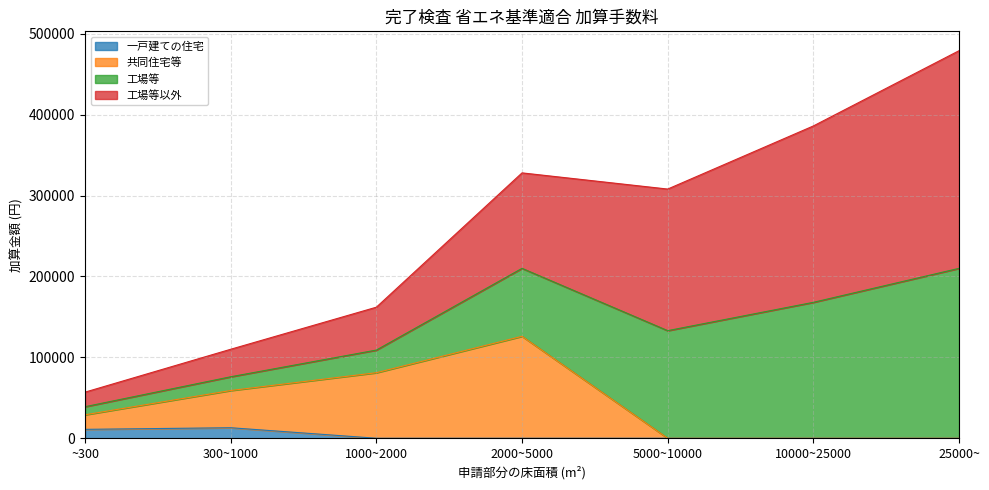

At which category is the sum across all series the highest?

25000~